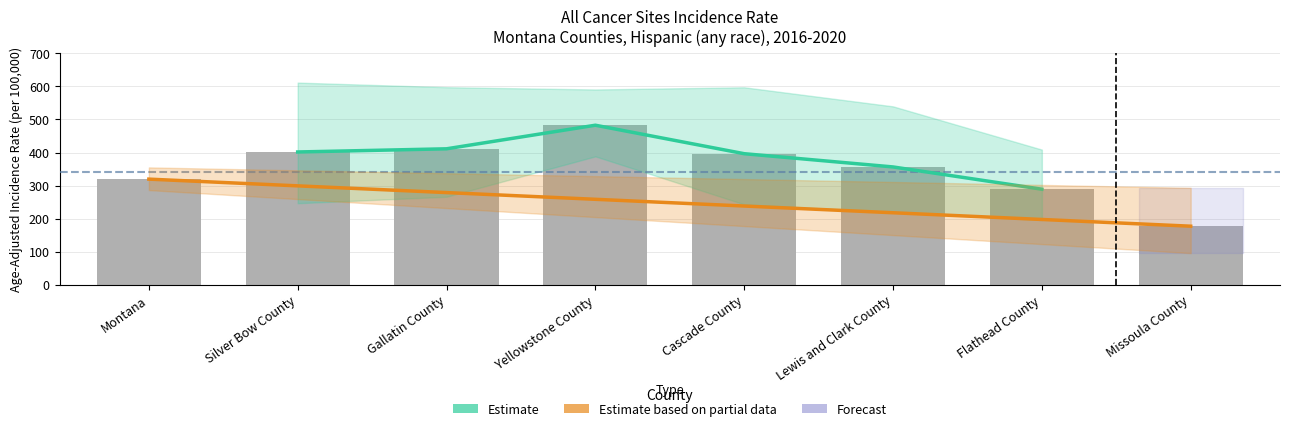

The value at Lewis and Clark County is 356.3. True or false?

True